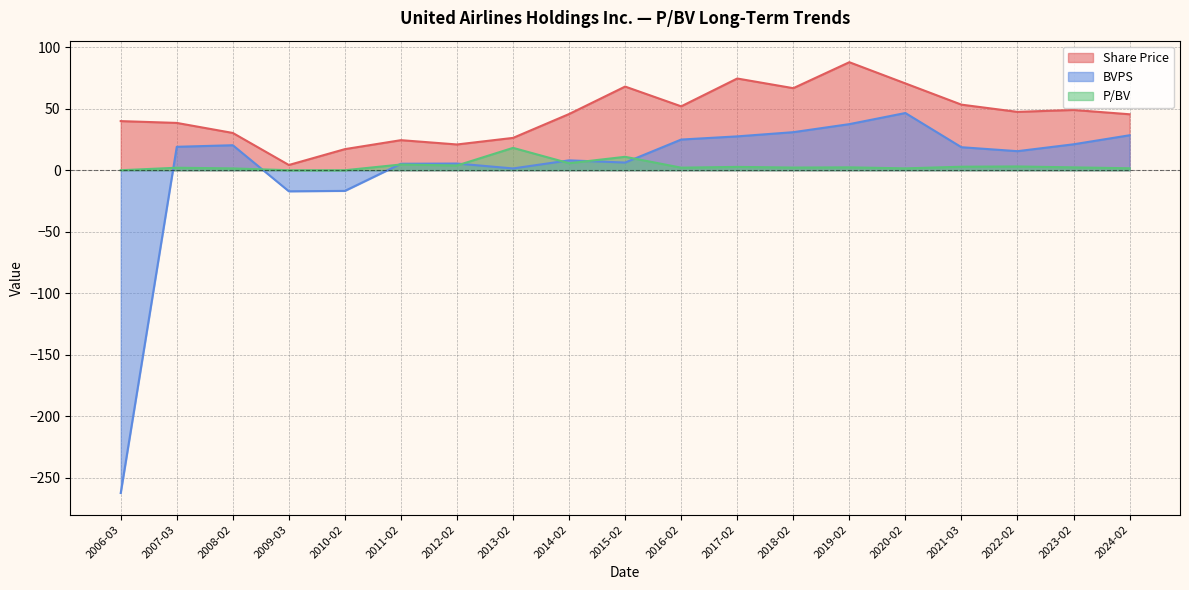

At how many categories does at least one series exceed -163?

19